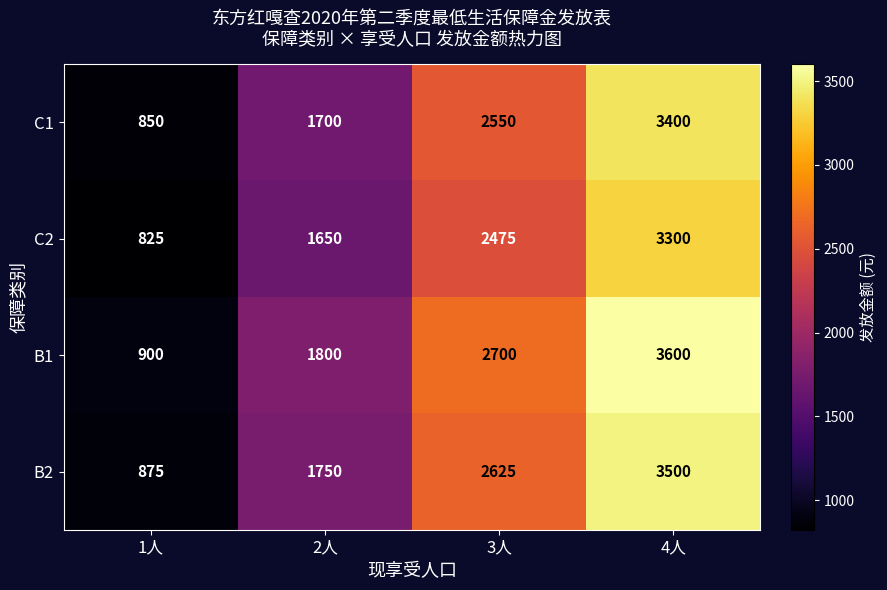

Which series changed the most between 1人 and 3人?

B1